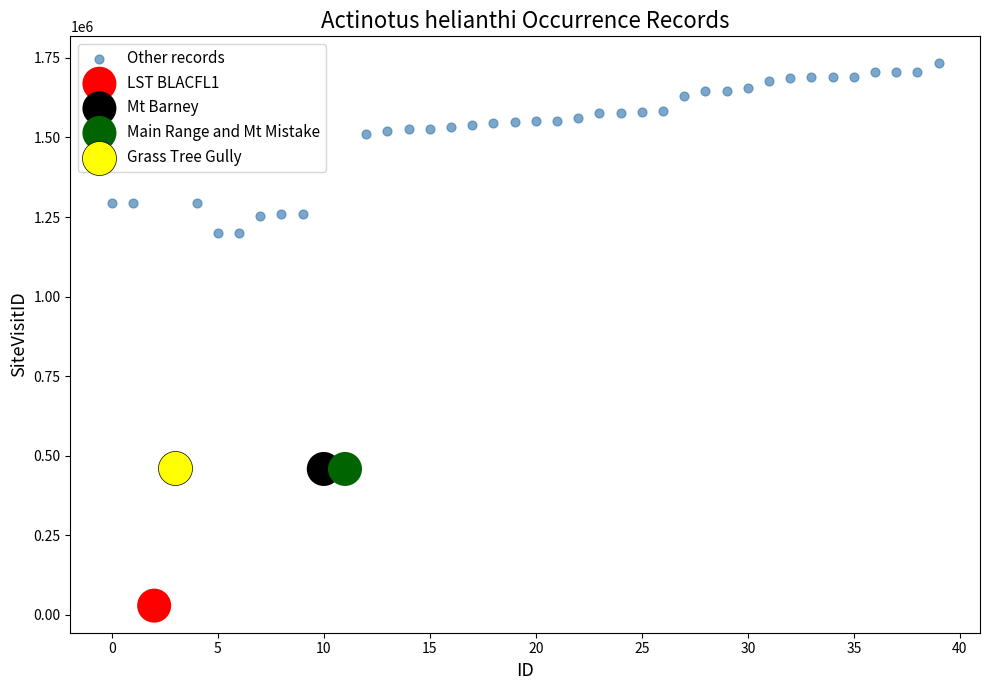

What are all the series names shown in the legend?

Other records, LST BLACFL1, Mt Barney, Main Range and Mt Mistake, Grass Tree Gully